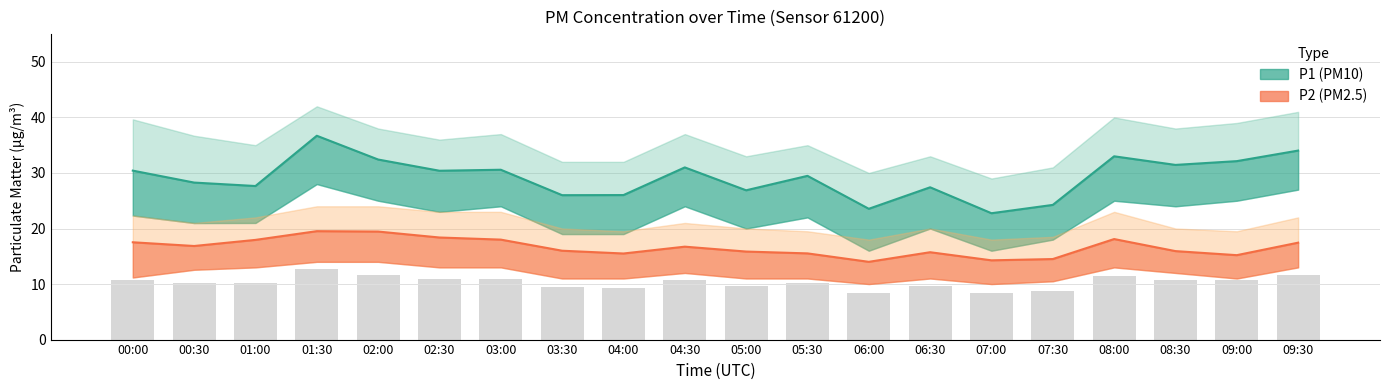

Which series has the widest spread of values?

P1